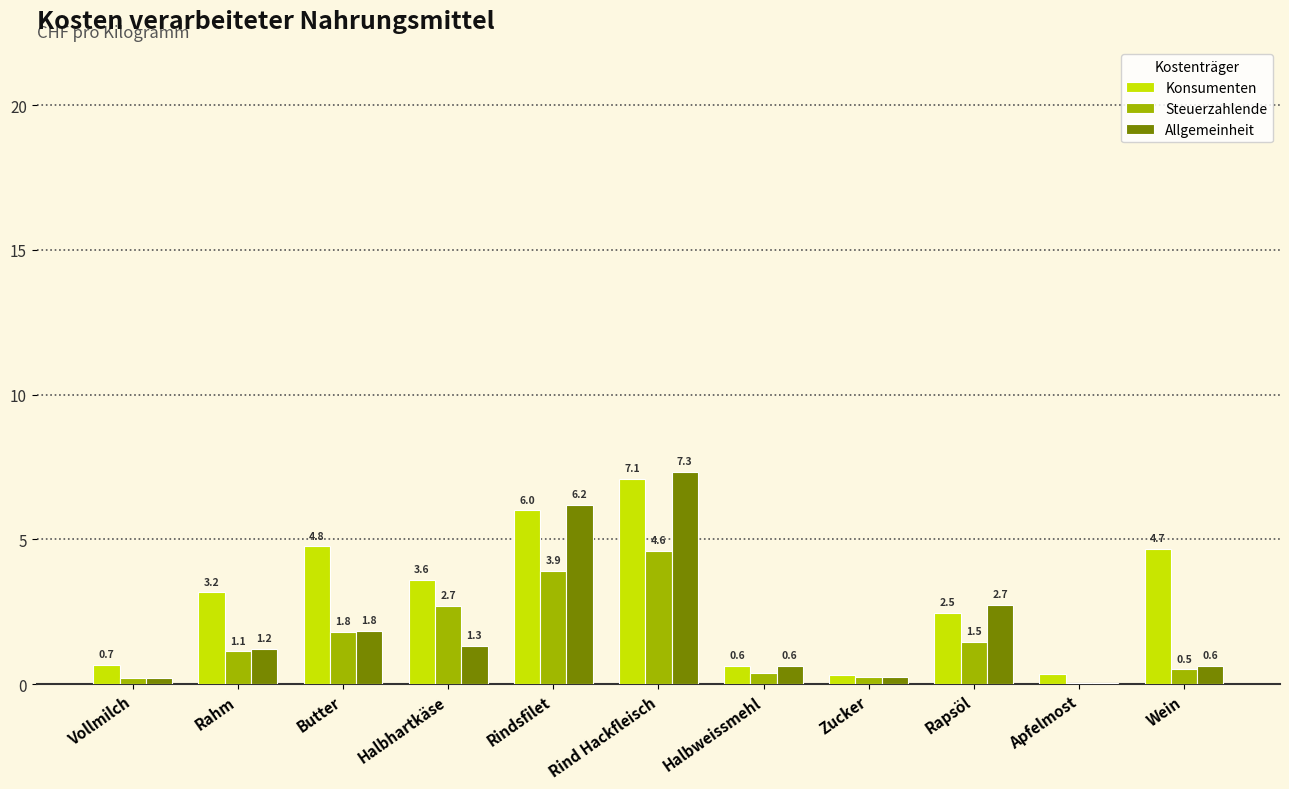

What is the maximum value shown in the chart?

7.3